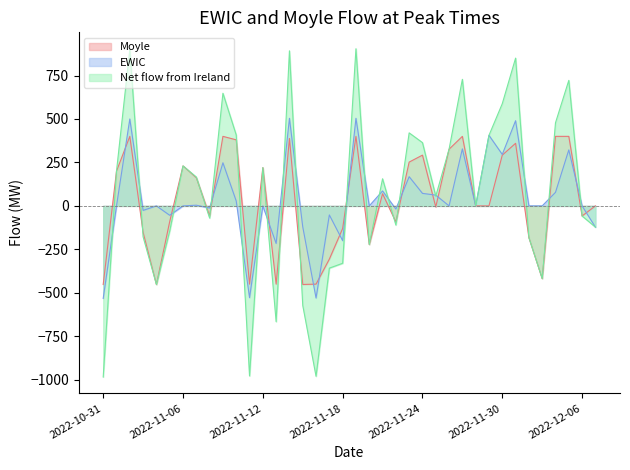

Reading right to left, transcribe all the data shown in this chart.

Moyle: 0	-58	400	400	-418	-182	360	292	0	0	400	326	-6	292	252	-92	70	-222	400	-130	-306	-450	-452	388	-450	220	-450	380	400	-58	162	230	-90	-452	-152	400	200	-452
EWIC: -122	0	322	78	0	0	490	296	406	0	328	0	62	72	168	-18	86	0	504	-200	-52	-530	-120	504	-216	0	-528	28	248	-12	4	0	-54	0	-26	500	0	-532
Net flow from Ireland: -122	-58	722	478	-418	-182	850	588	406	0	728	326	56	364	420	-110	156	-222	904	-330	-358	-980	-572	892	-666	220	-978	408	648	-70	166	230	-144	-452	-178	900	200	-984